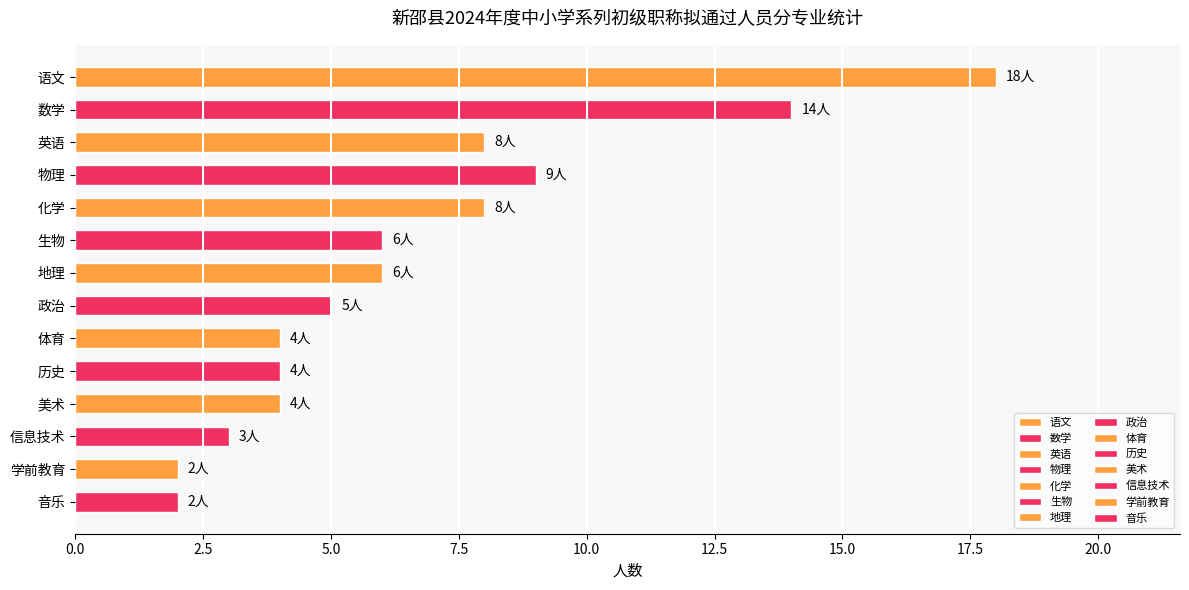

List the labels in order of value, smallest first.

学前教育, 音乐, 信息技术, 体育, 历史, 美术, 政治, 生物, 地理, 英语, 化学, 物理, 数学, 语文